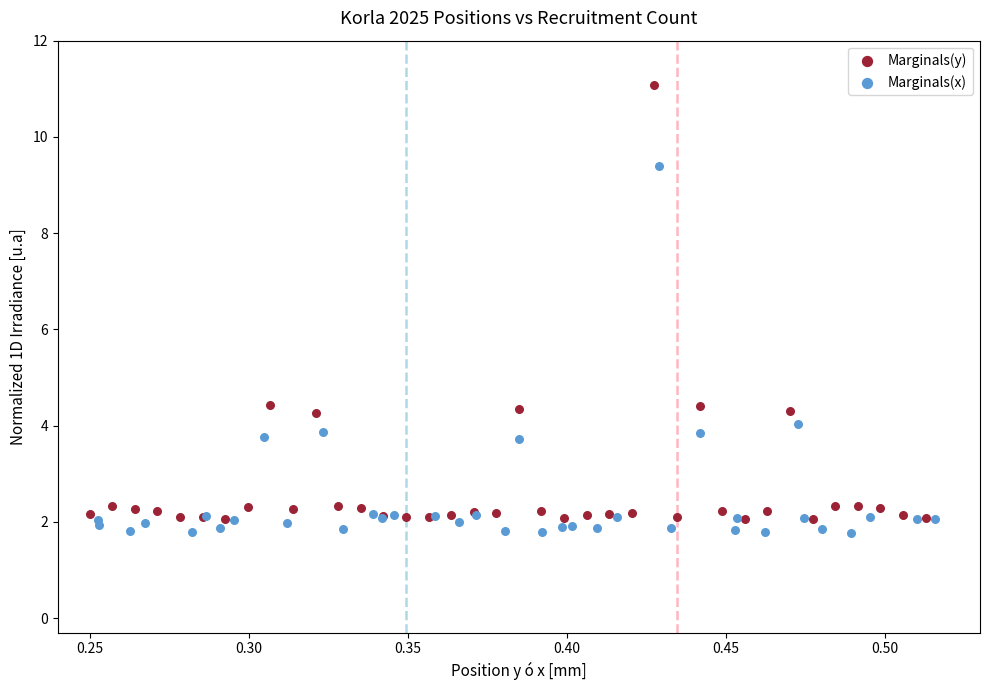

Which series contains the highest Y value?

Marginals(y)